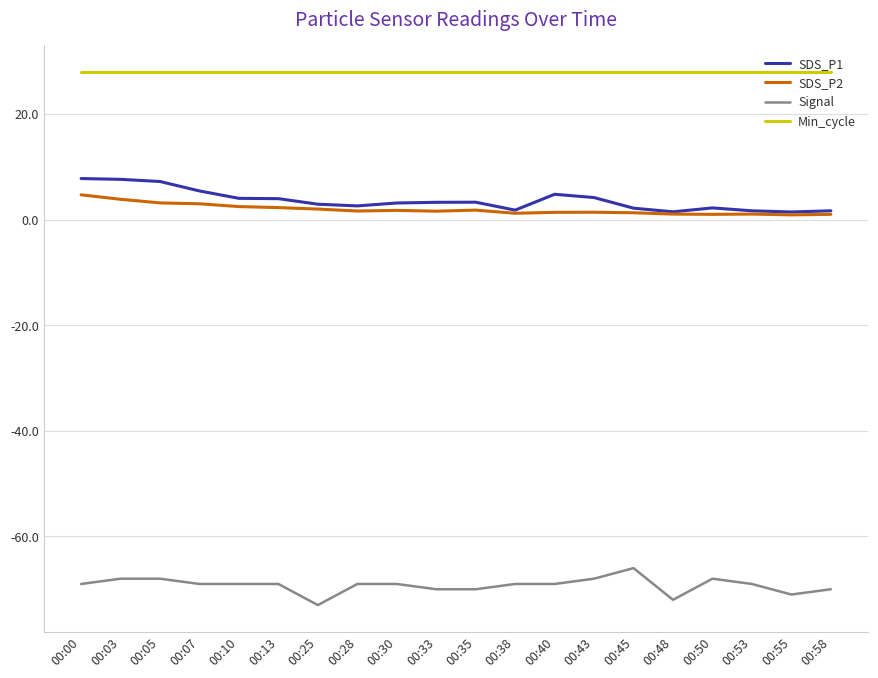

Which series has the largest total across all categories?

Min_cycle